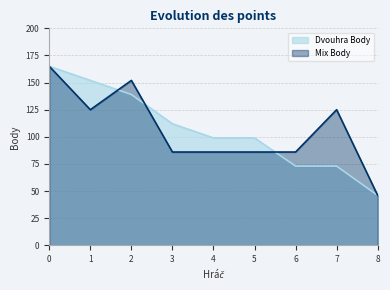

Between 0 and 7, which series saw the biggest shift?

Dvouhra Body